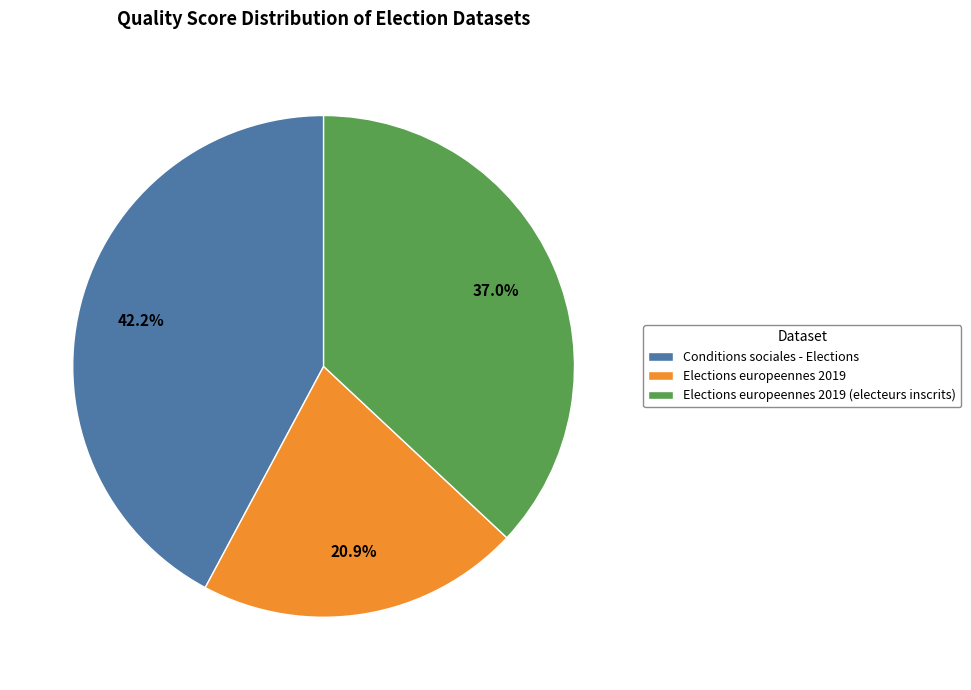

Count the number of slices in the pie.

3